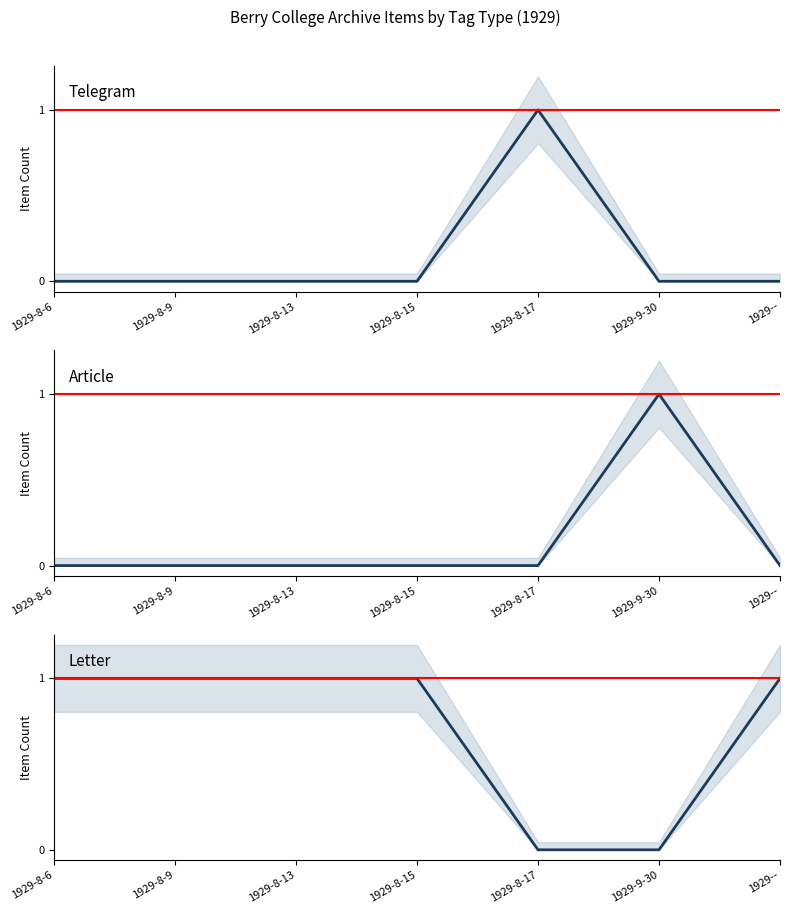

At which category is the sum across all series the highest?

1929-8-6